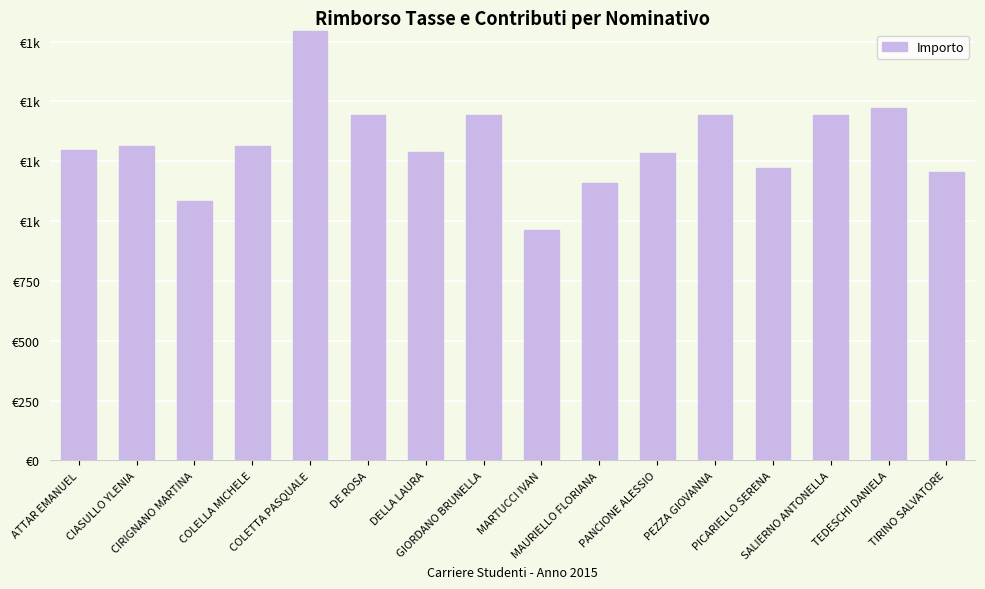

At which label does the data first exceed 1313?

CIASULLO YLENIA